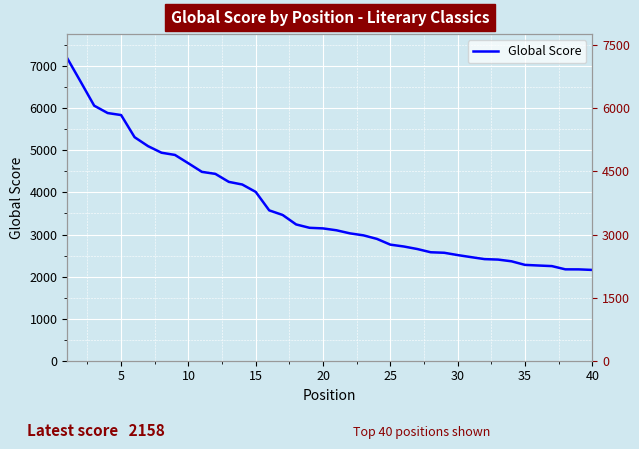

How many data points are less than 3145?

20